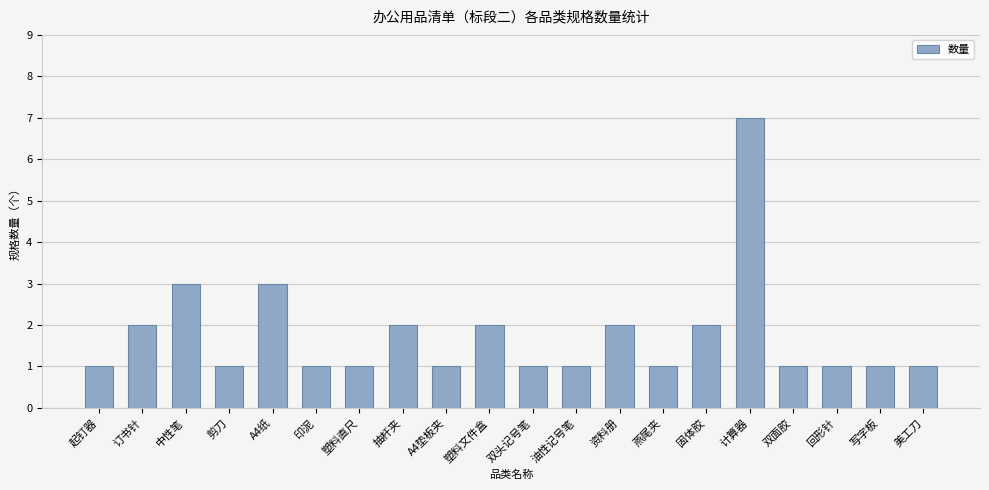

Approximately how many times larger is the value at 油性记号笔 compared to 塑料直尺?

1.0